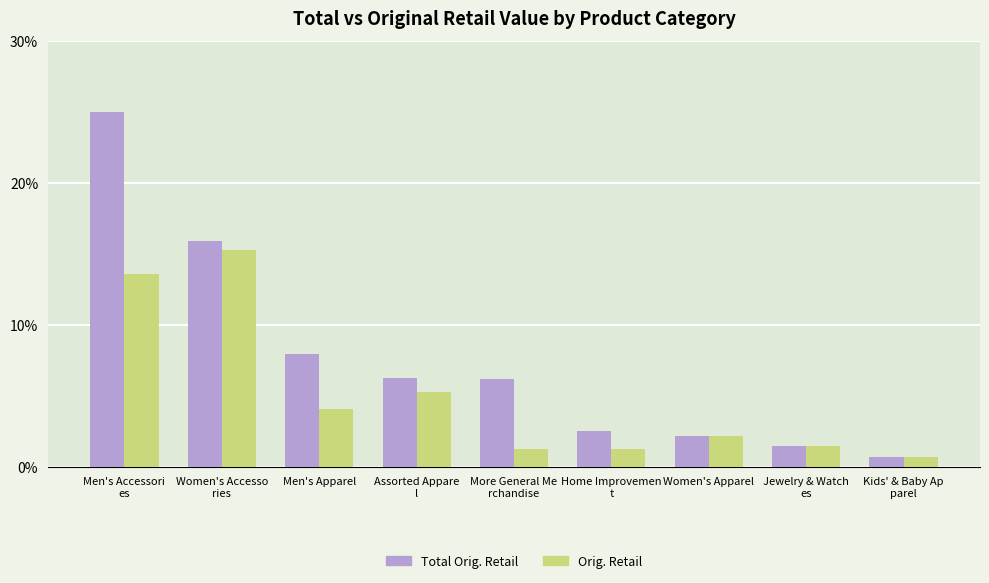

What is the total value across all series at Women's Apparel?

4.4